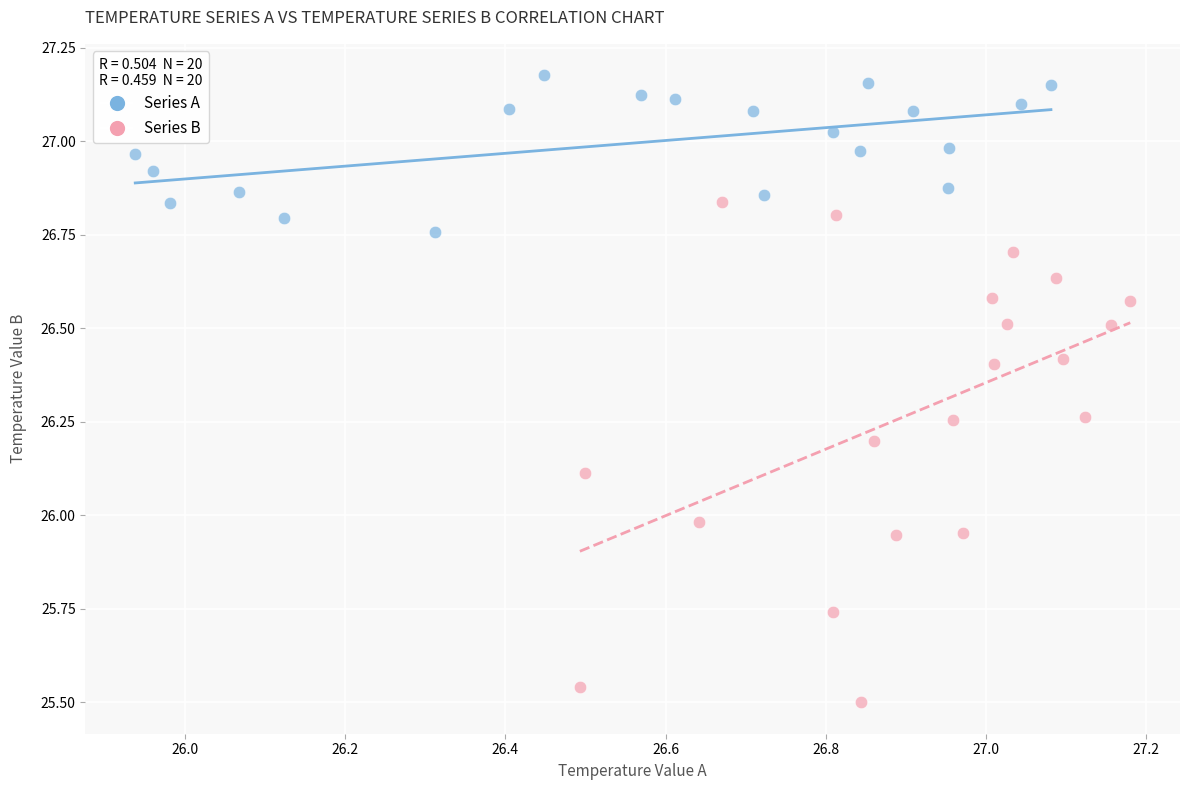

Which series contains the highest Y value?

Series A